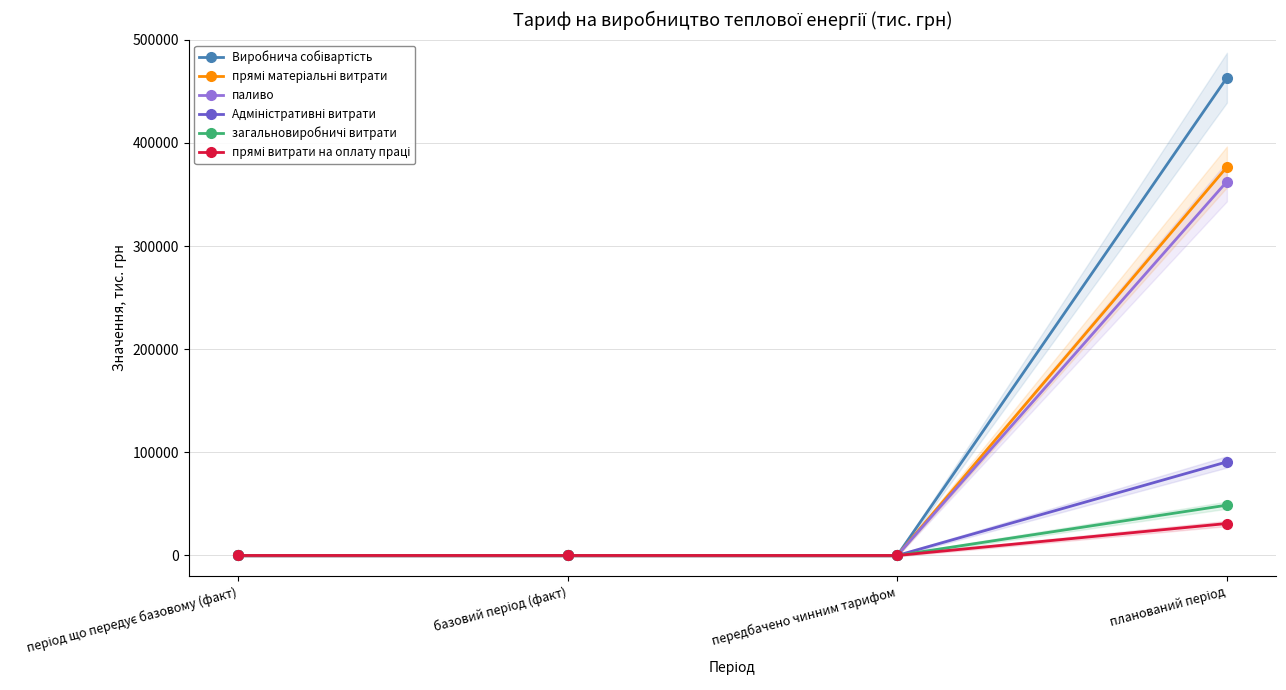

Reading left to right, transcribe all the data shown in this chart.

Виробнича собівартість: період що передує базовому (факт)=0.0	базовий період (факт)=0.0	передбачено чинним тарифом=0.0	планований період=463246.1
прямі матеріальні витрати: період що передує базовому (факт)=0.0	базовий період (факт)=0.0	передбачено чинним тарифом=0.0	планований період=376677.2
паливо: період що передує базовому (факт)=0.0	базовий період (факт)=0.0	передбачено чинним тарифом=0.0	планований період=362563.6
Адміністративні витрати: період що передує базовому (факт)=0.0	базовий період (факт)=0.0	передбачено чинним тарифом=0.0	планований період=90742.3
загальновиробничі витрати: період що передує базовому (факт)=0.0	базовий період (факт)=0.0	передбачено чинним тарифом=0.0	планований період=48775.2
прямі витрати на оплату праці: період що передує базовому (факт)=0.0	базовий період (факт)=0.0	передбачено чинним тарифом=0.0	планований період=30978.5